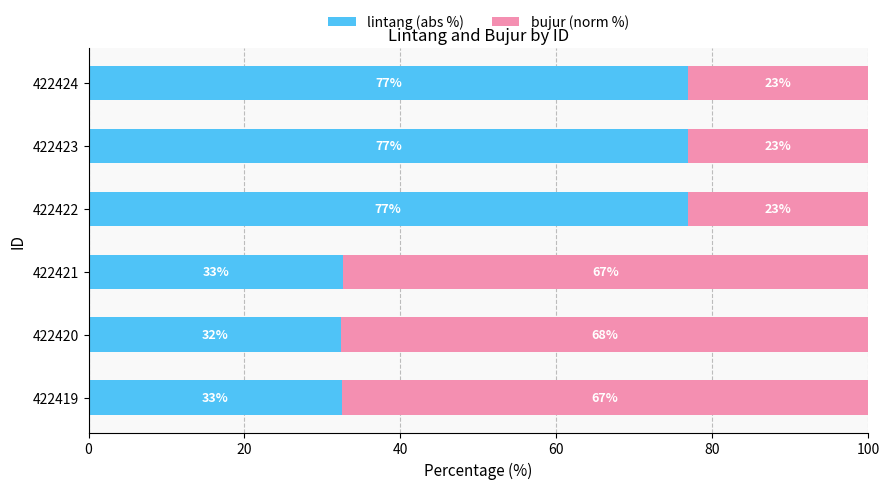

What are all the series names shown in the legend?

lintang (abs %), bujur (norm %)